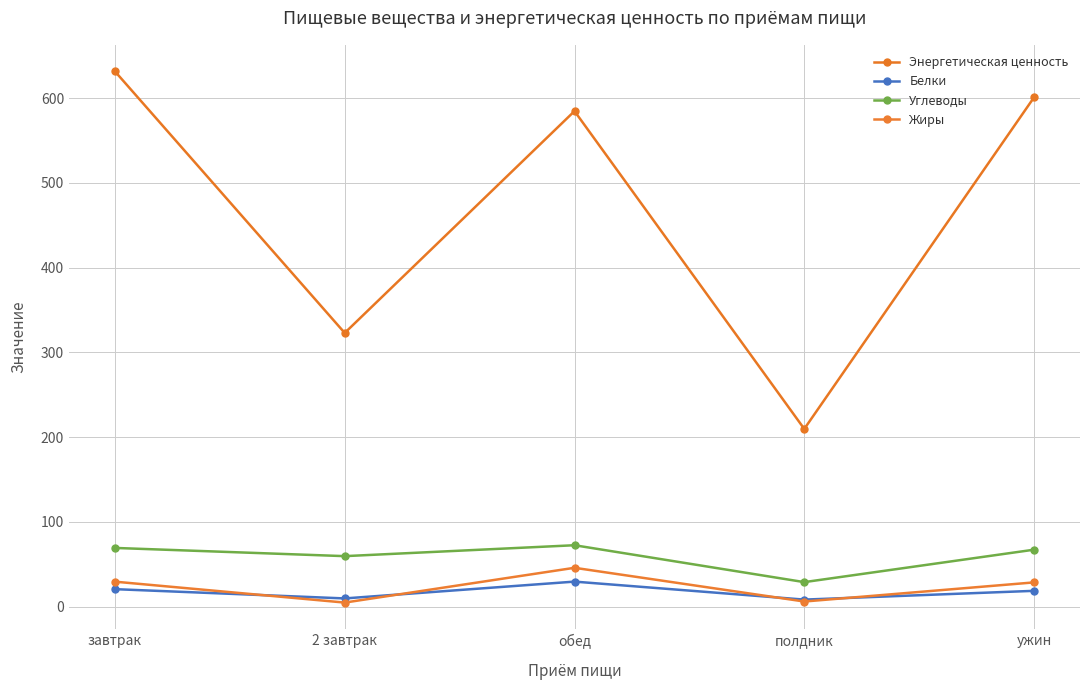

Rank the series at завтрак from highest to lowest value.

Энергетическая ценность, Углеводы, Жиры, Белки